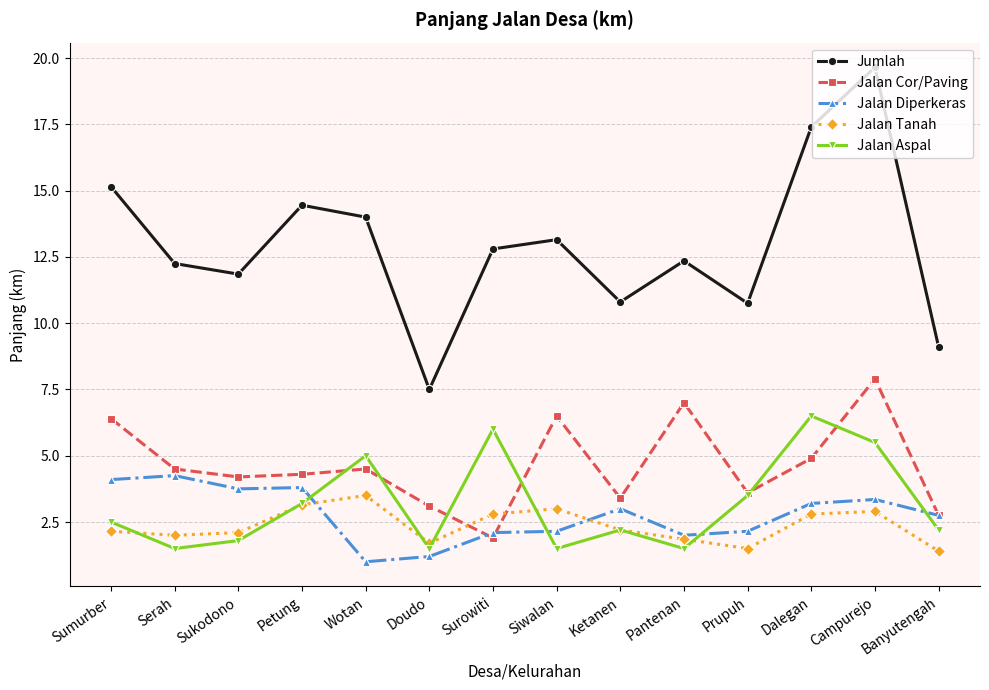

What is the label of the 3rd point from the left?

Sukodono